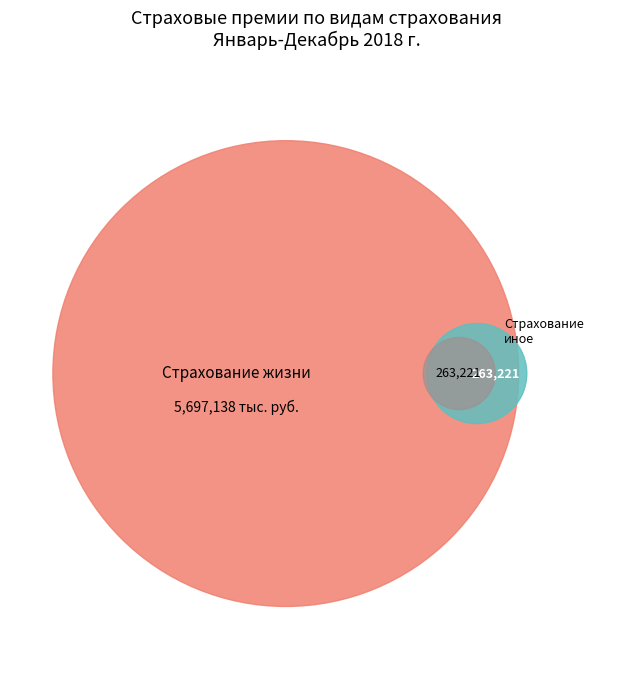

Which slice represents more than half of the pie?

Страхование жизни